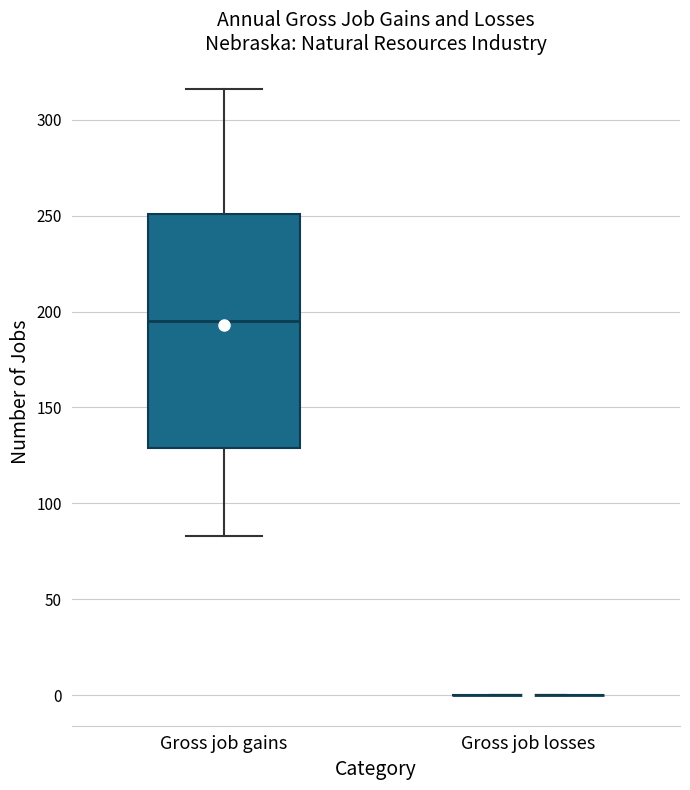

Reading left to right, read every box against the y-axis: the position of its median line, the range the box covers, and the ends of its whiskers. The values are not printed on the chart, so give them approximately, as read against the axis.

Gross job gains: median 195, box 130 to 250, whiskers 85 to 315
Gross job losses: box collapsed to a line at 0, whiskers 0 to 0